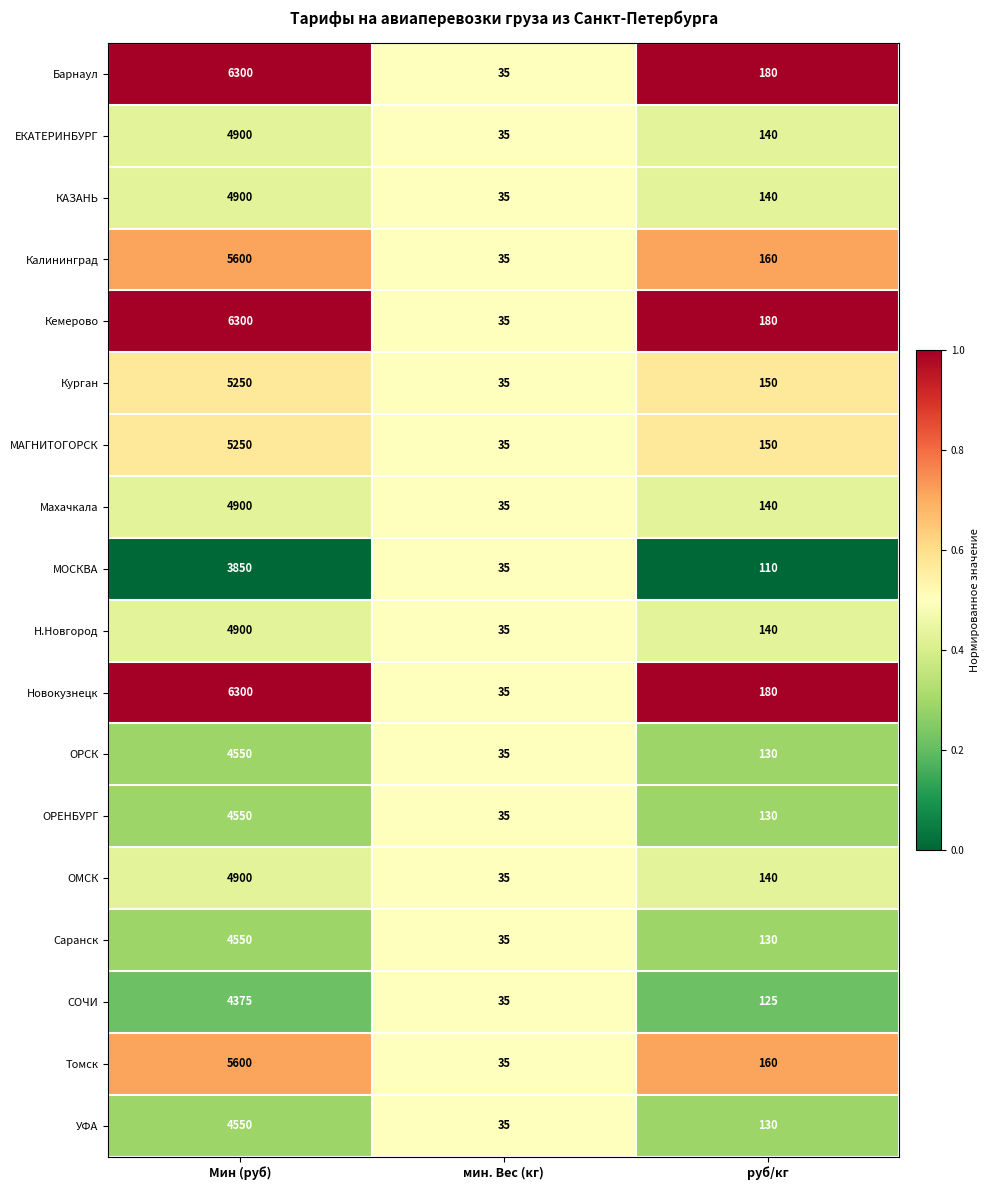

What is the spread (max minus min) of values at руб/кг?

70